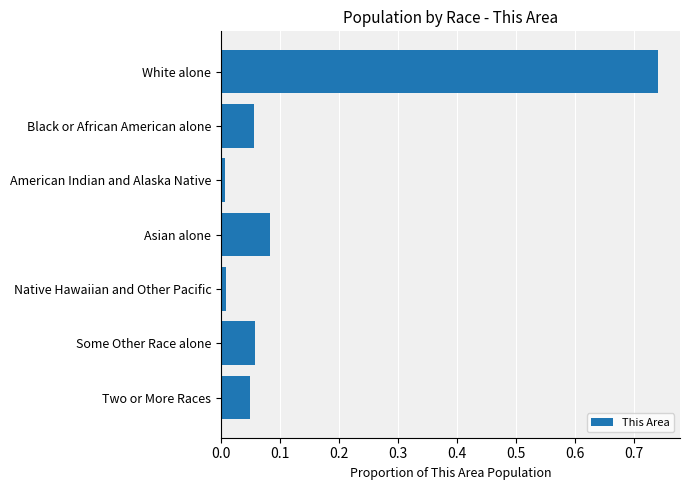

What is the label of the 5th bar from the bottom?

American Indian and Alaska Native